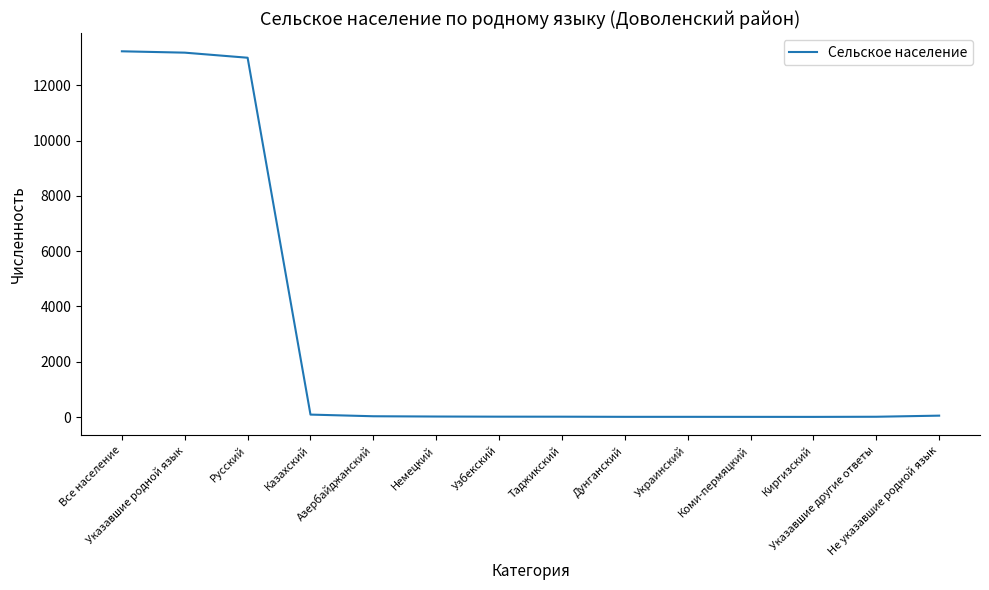

What is the maximum value shown in the chart?

13228